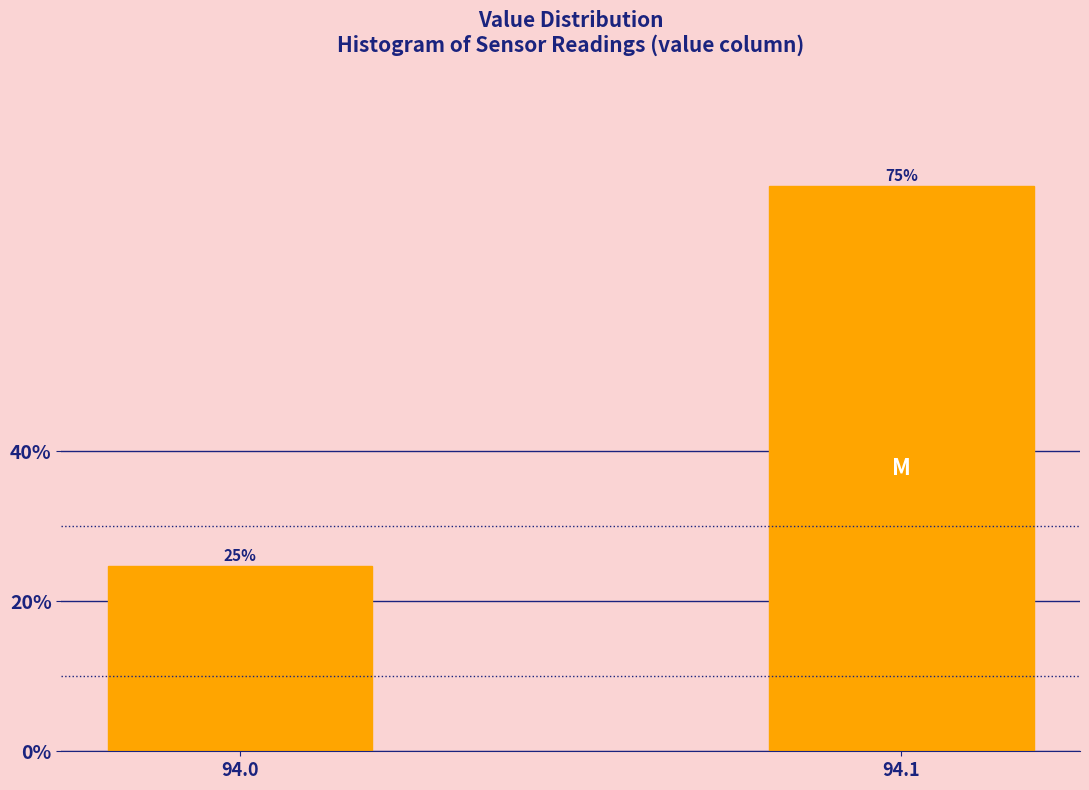

The value at 94.1 is 49.2. True or false?

False